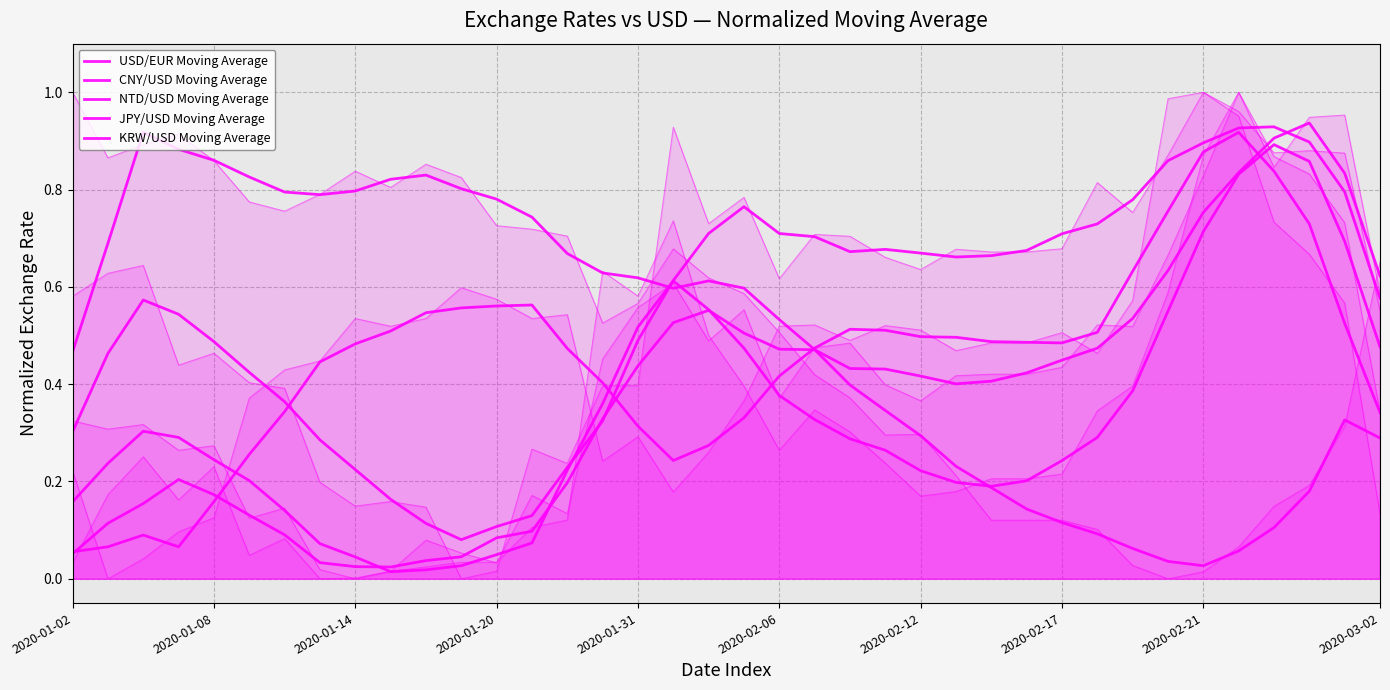

How many distinct data groups are displayed?

5